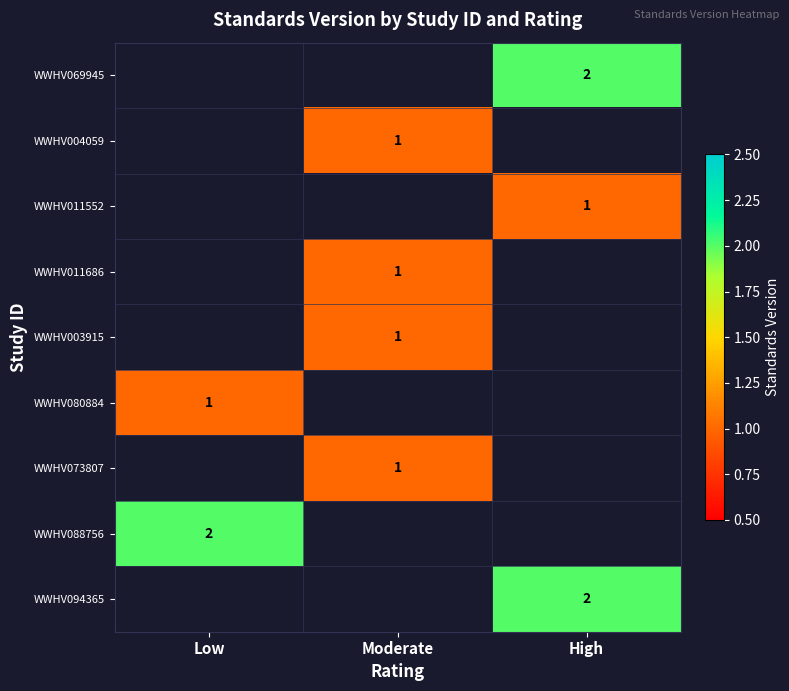

Which category has the lowest value across all series?

Moderate